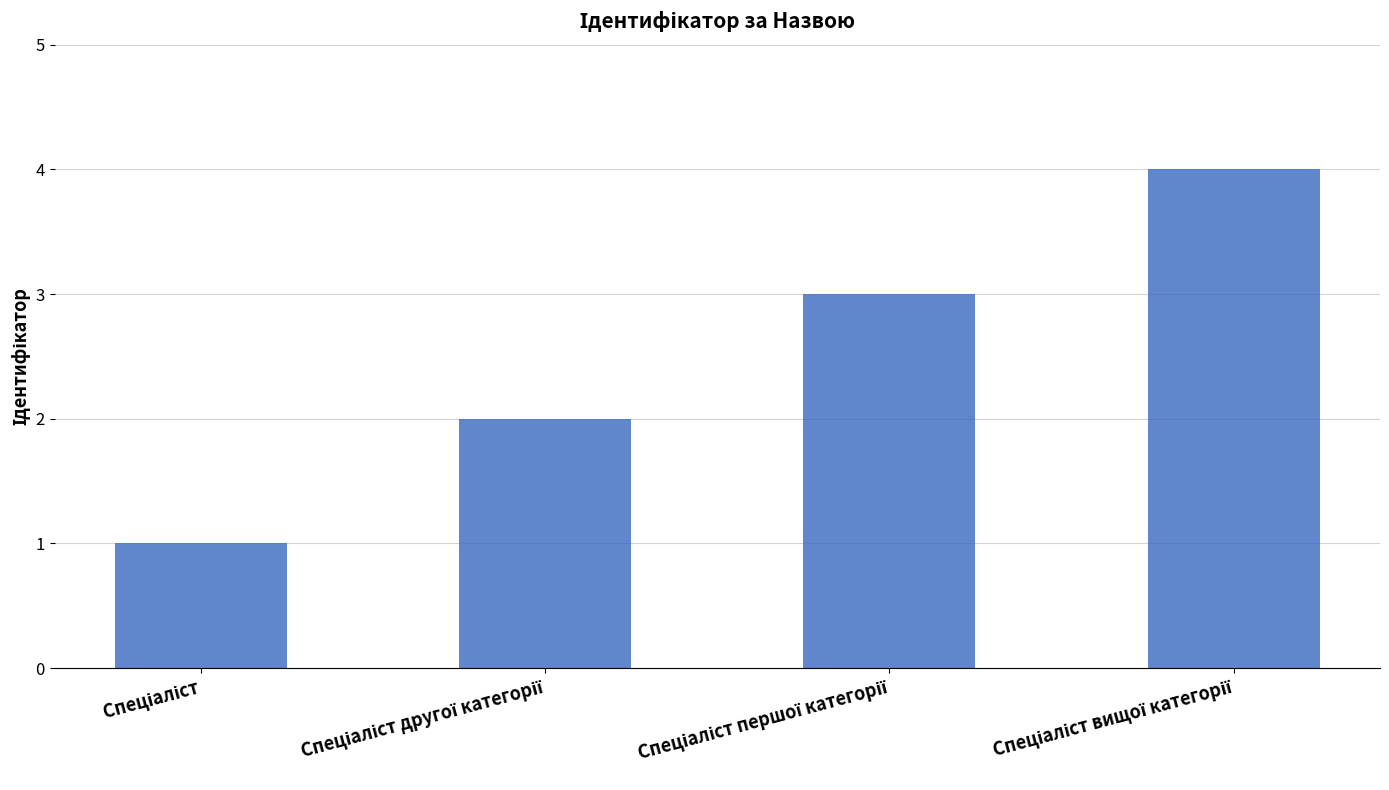

What is the sum of all values?

10